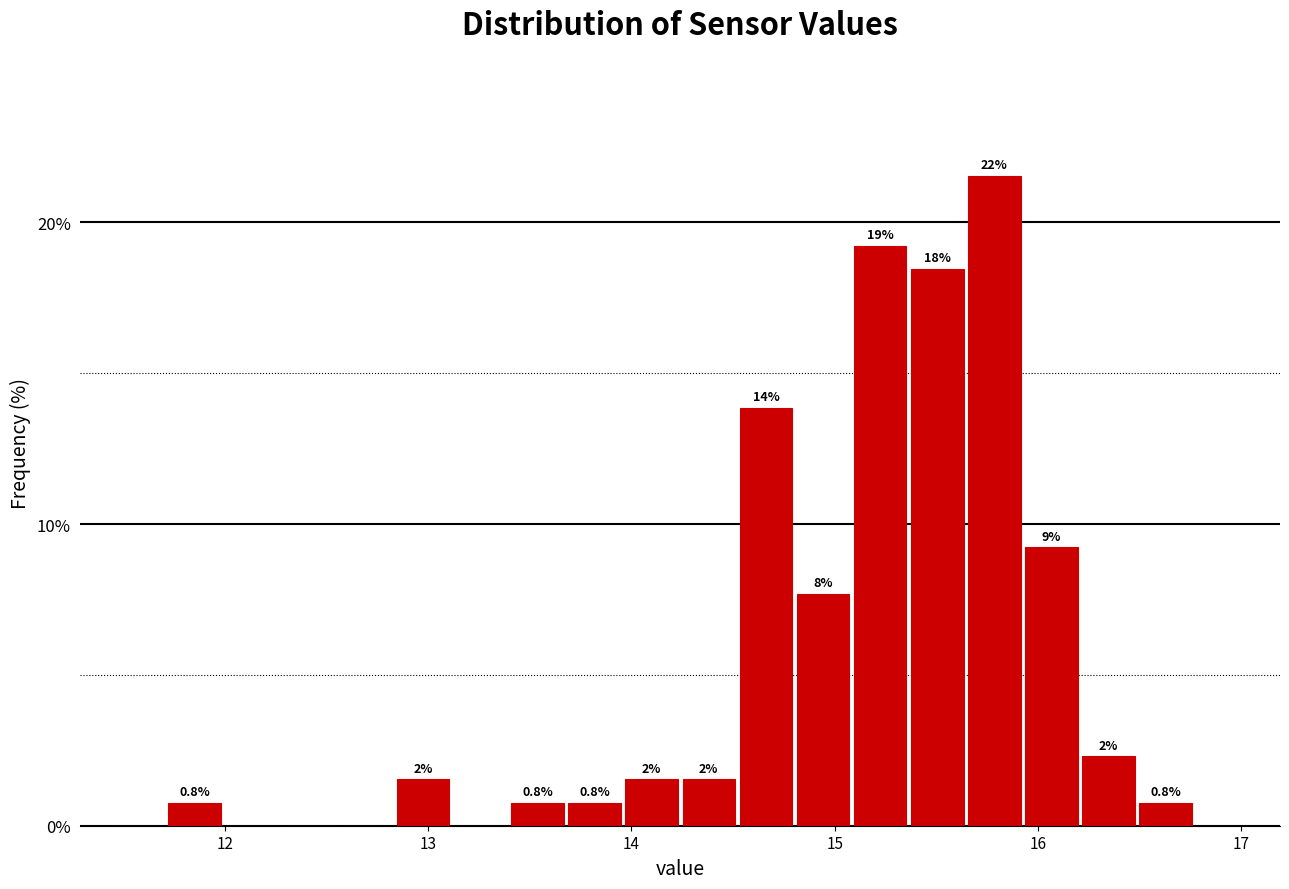

Read against the x-axis, roughly where is the centre of the tallest bar?

15.8